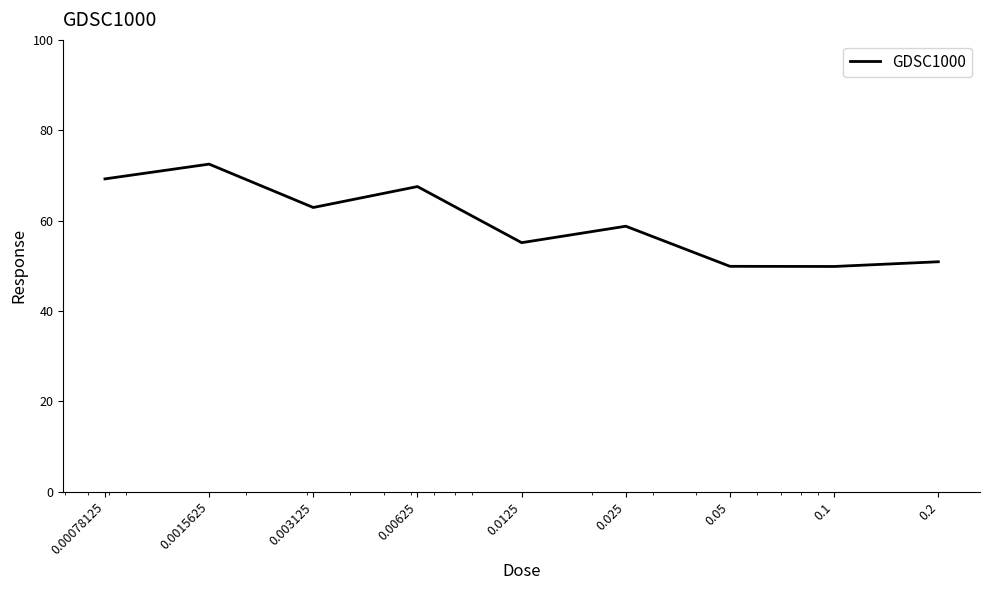

What is the minimum value shown in the chart?

49.8